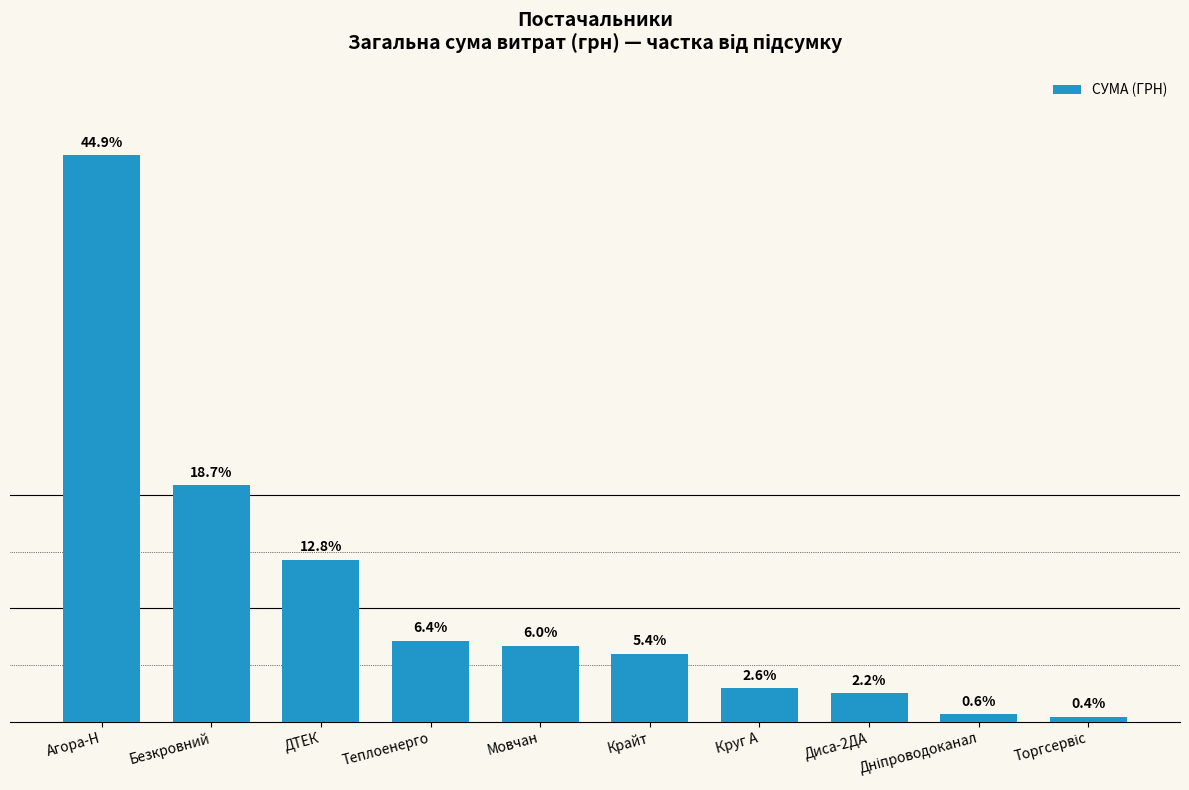

Are the bars horizontal?

No